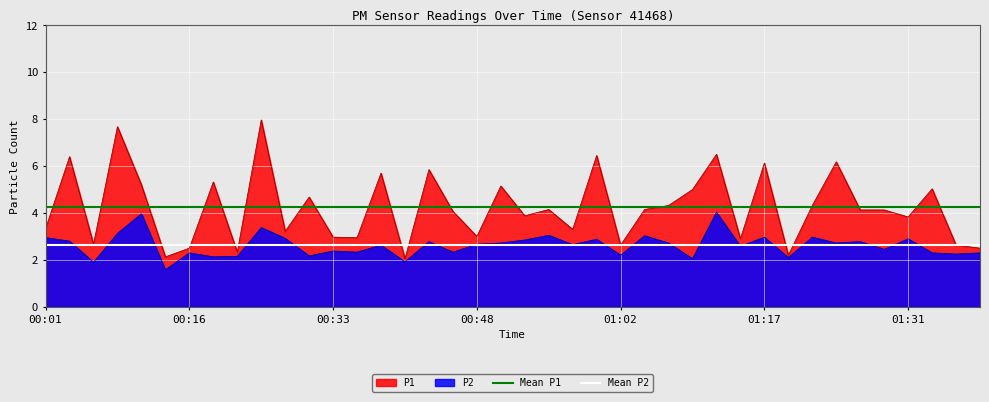

What is the minimum value for P2?

1.6